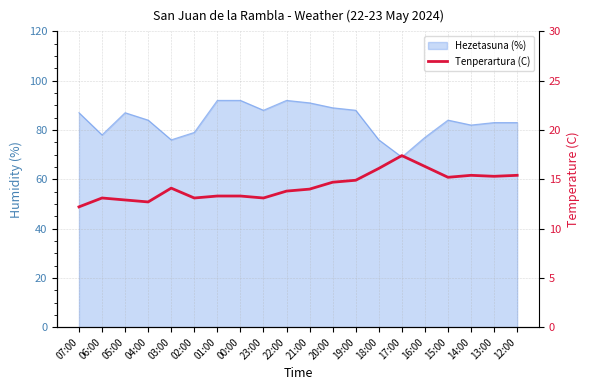

Which category has the lowest value across all series?

07:00